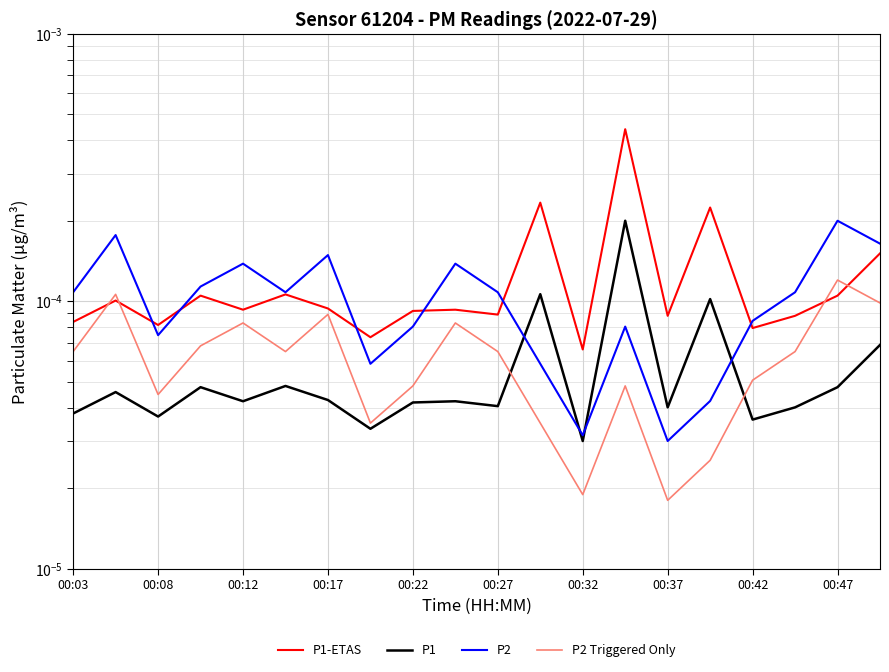

How many P2 values are between 0 and 1?

20